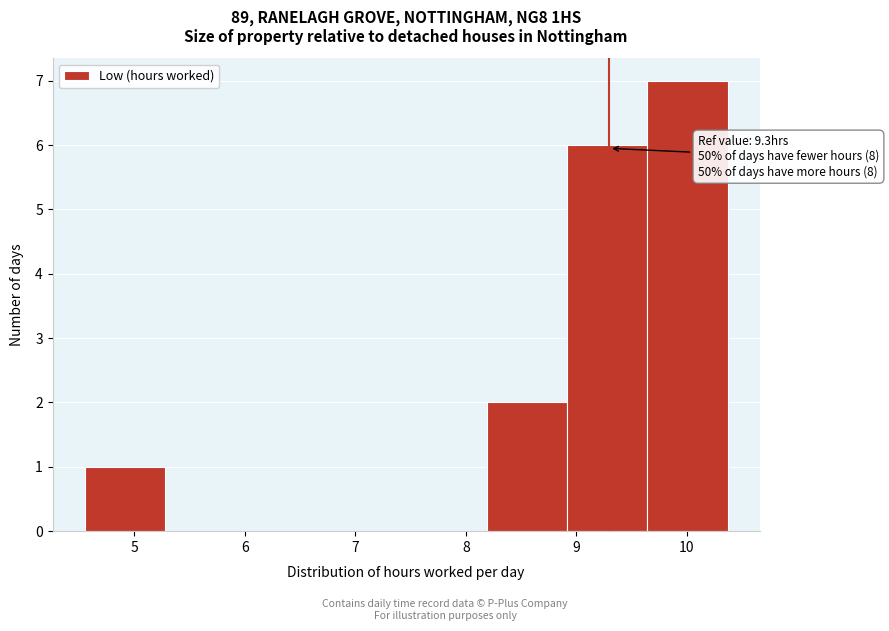

Over which range of the x-axis is the bar tallest?

9.6 to 10.4